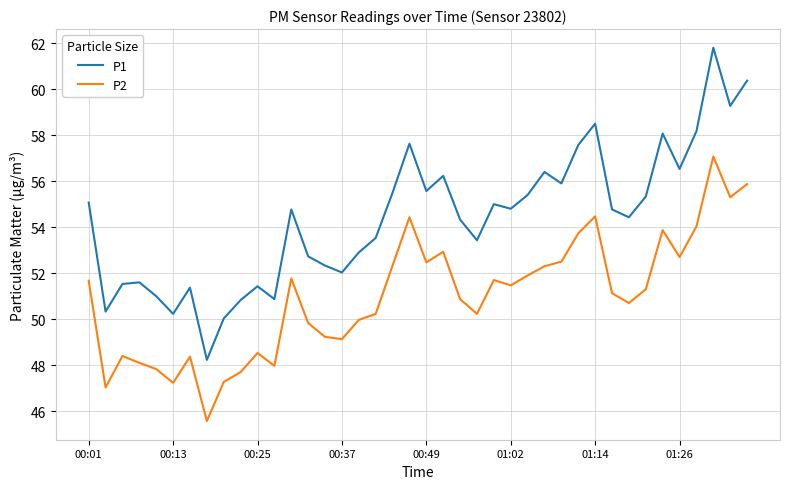

How many values in the P2 series are below 51?

19